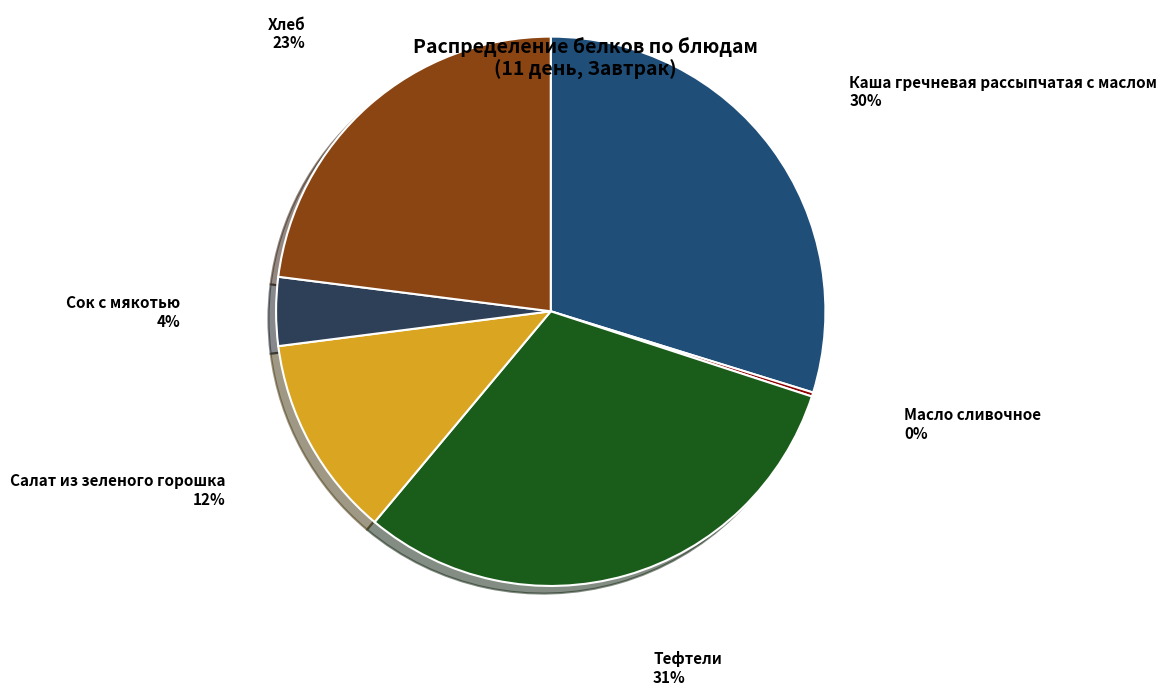

Do Сок с мякотью and Тефтели together represent more than half of the pie?

No